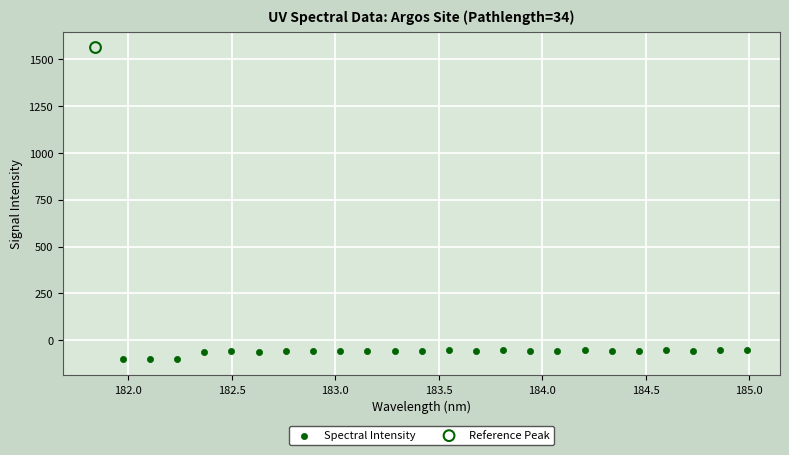

What are all the series names shown in the legend?

Spectral Intensity, Reference Peak